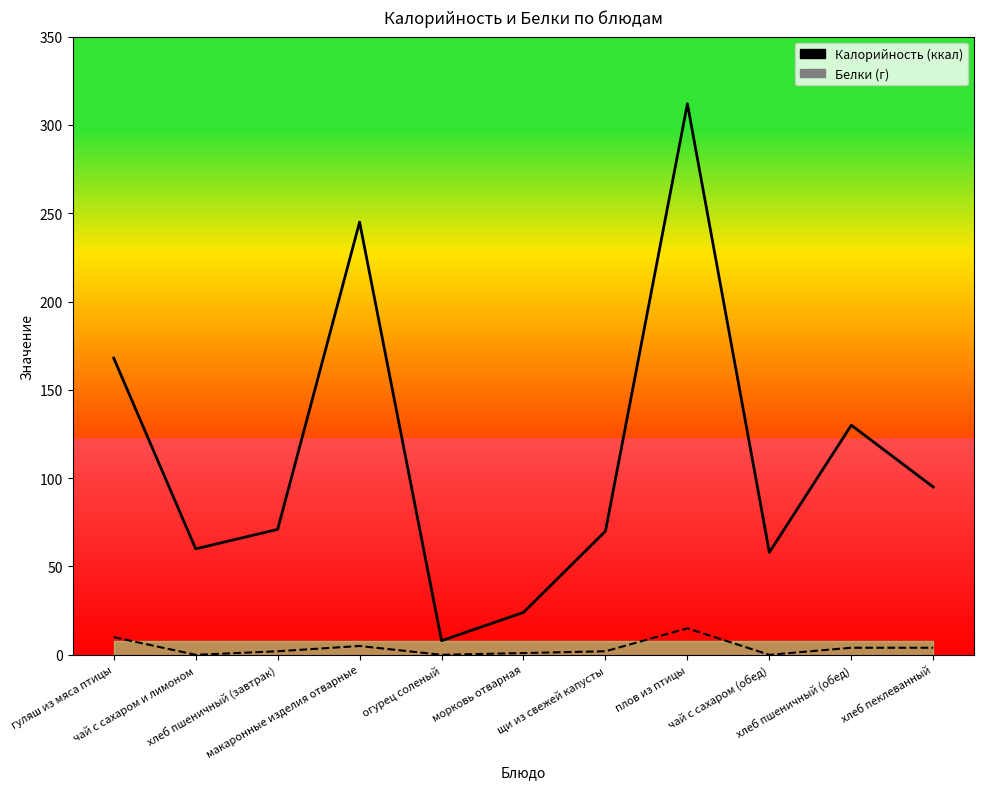

Count the number of data series in this chart.

2